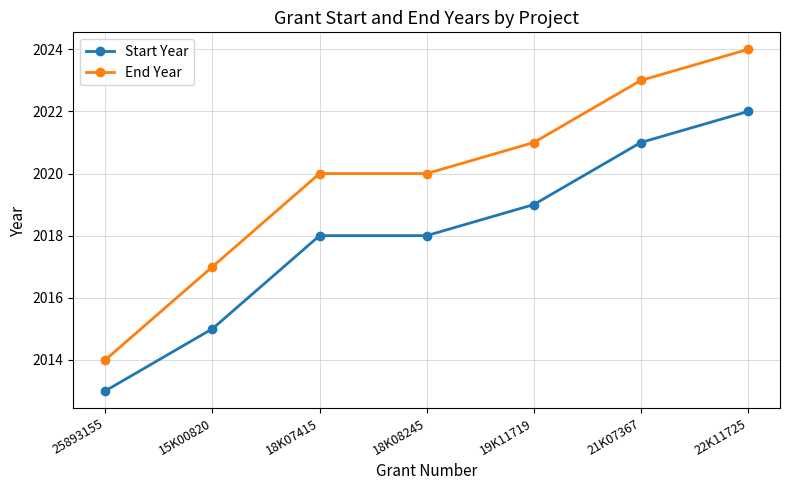

What is the lowest value of the Start Year series?

2013